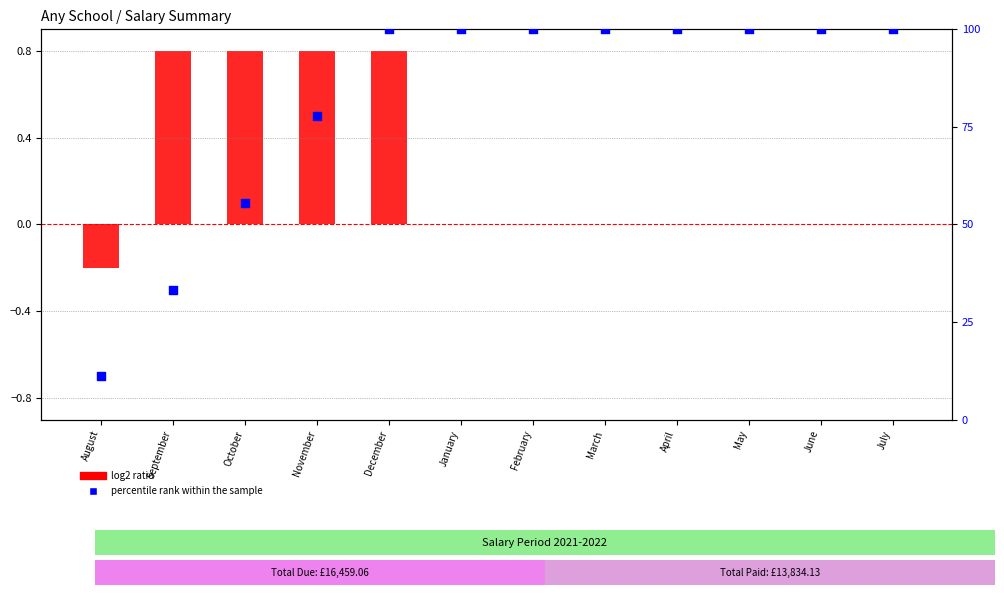

Which series contains the highest Y value?

percentile rank within the sample